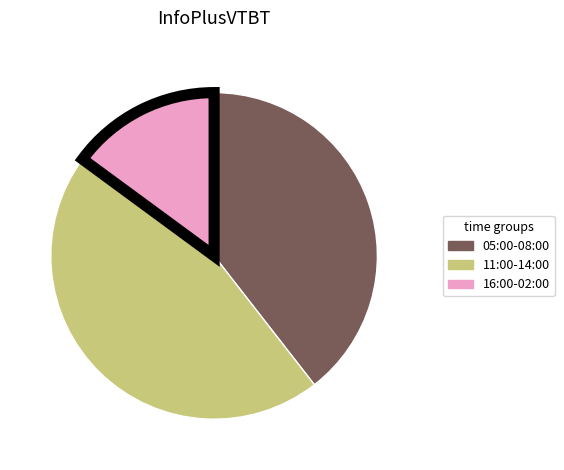

Does any single category account for the majority?

No